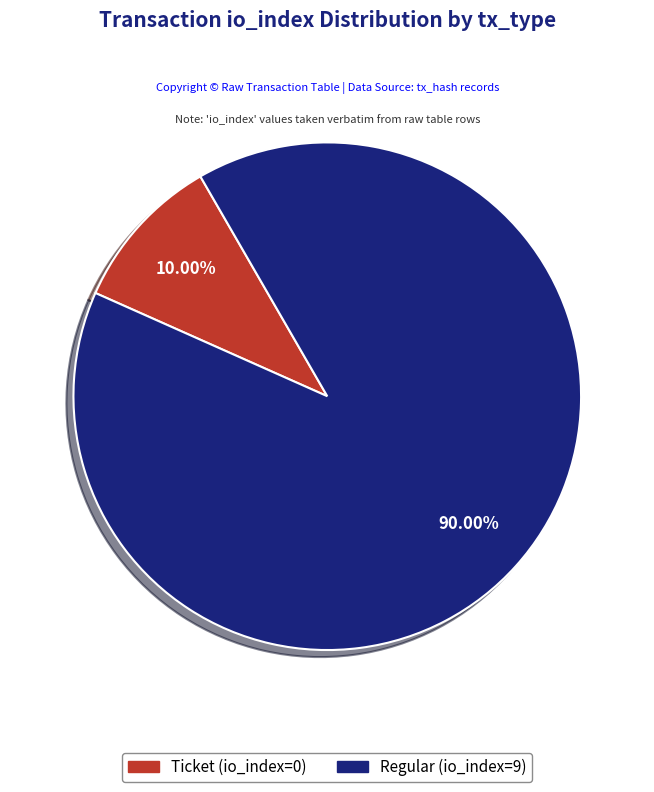

How many slices are in this pie chart?

2